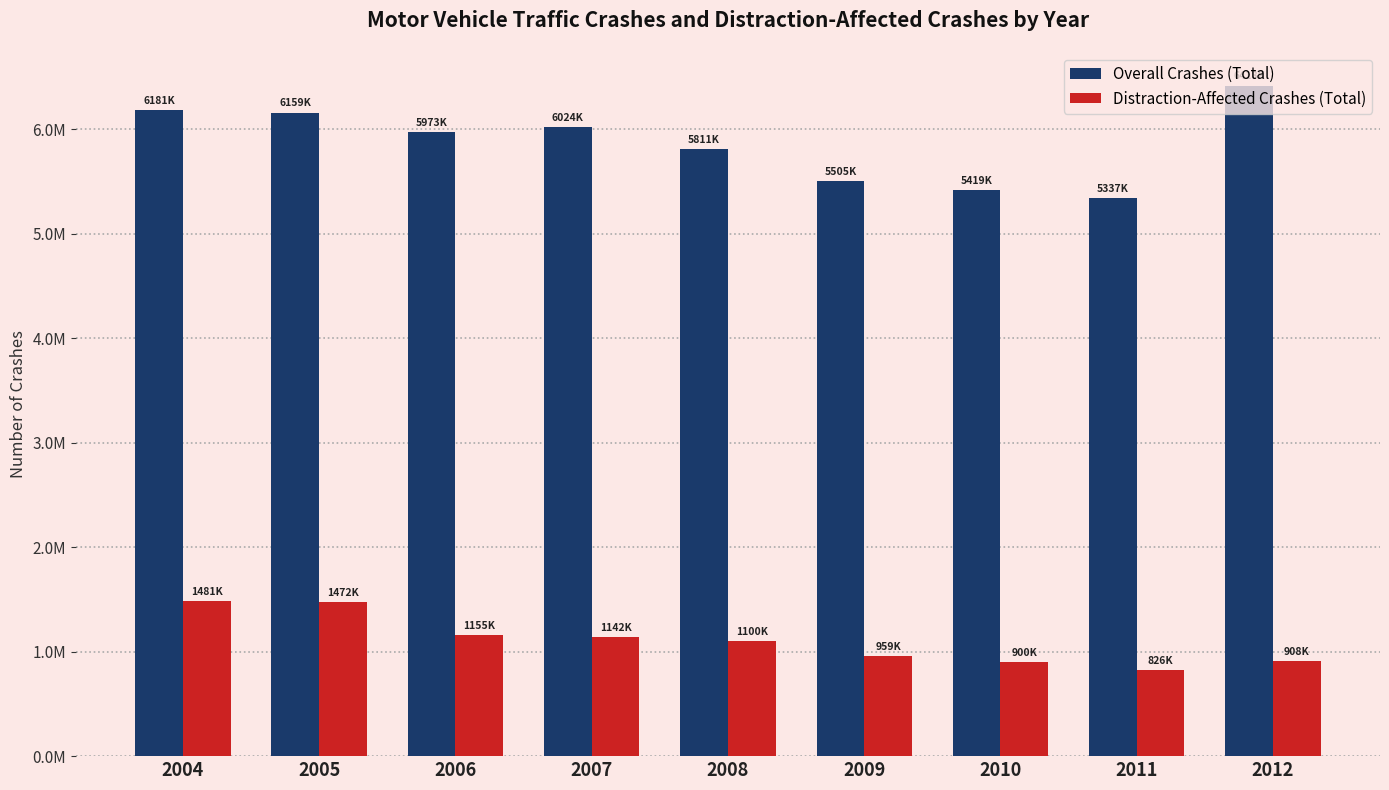

At which label does Overall Crashes (Total) first exceed 5973000?

2004